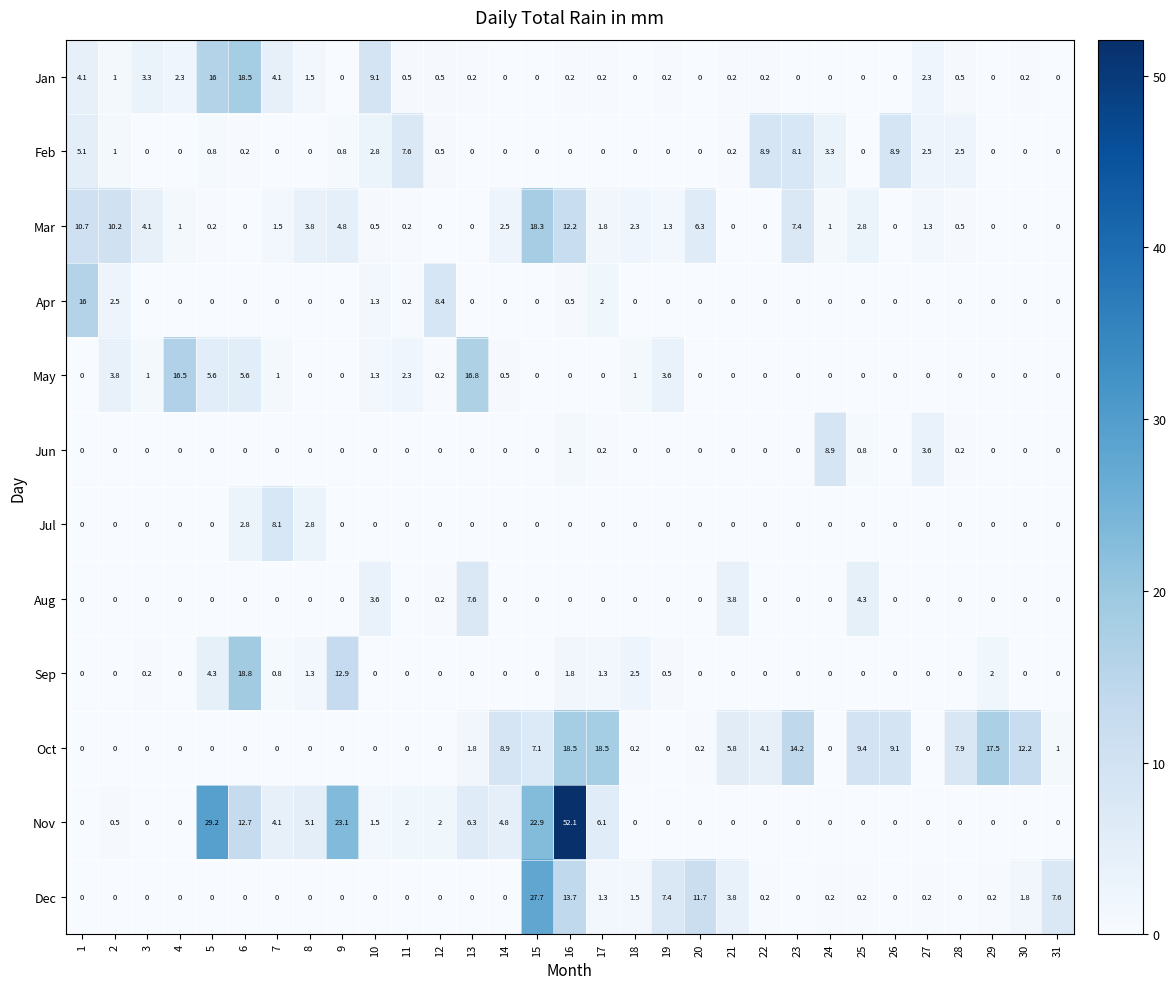

What is the difference between the Sep values at 26 and 5?

4.3